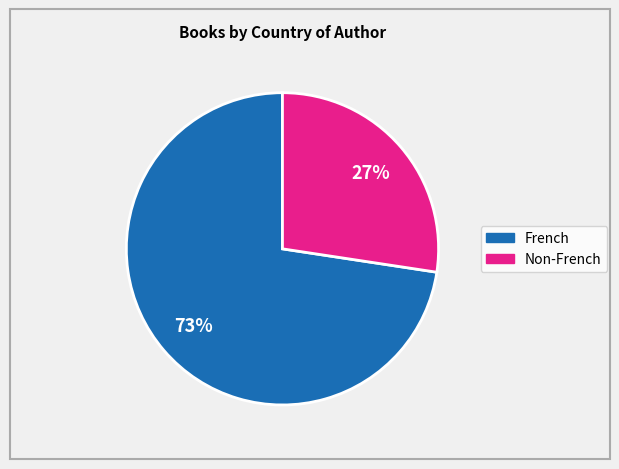

To the nearest percent, what is the average slice percentage?

50%